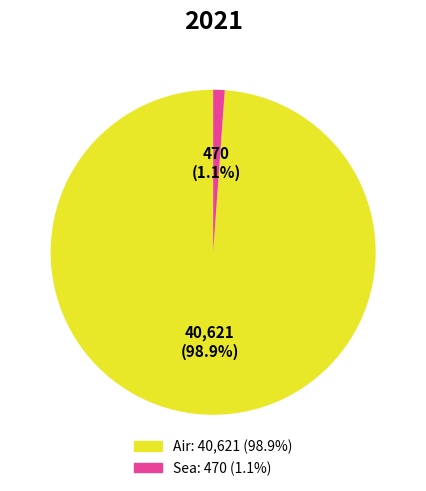

Is there a majority slice in this chart?

Yes